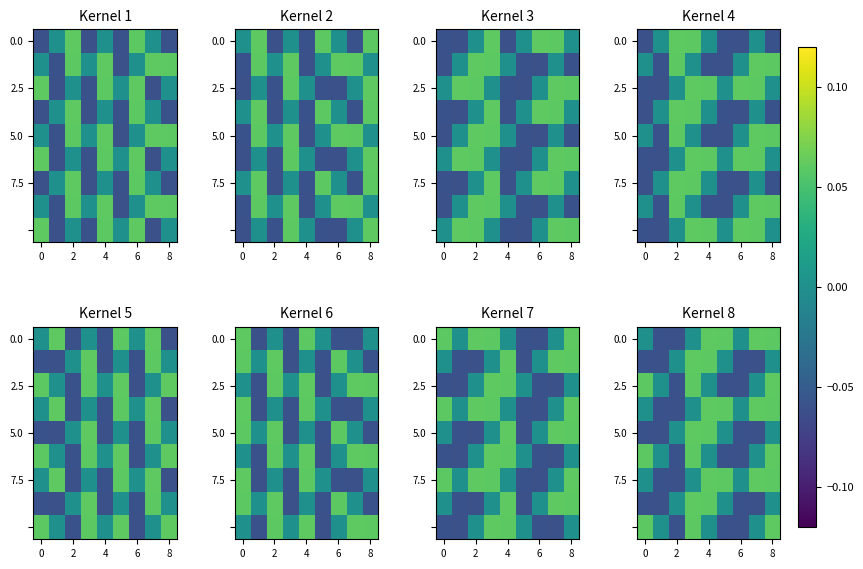

What is the difference between the 2.5 values at 6 and 4?

0.1